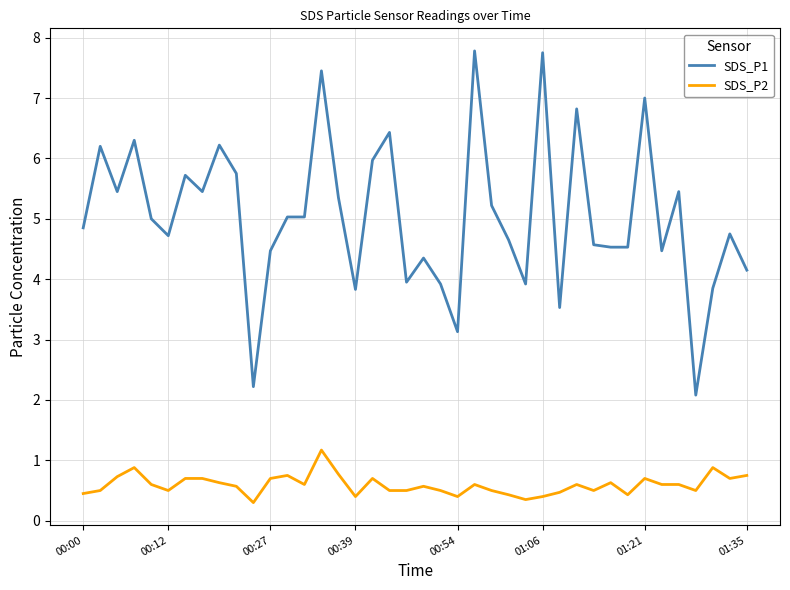

List the series in order of their overall mean, highest first.

SDS_P1, SDS_P2